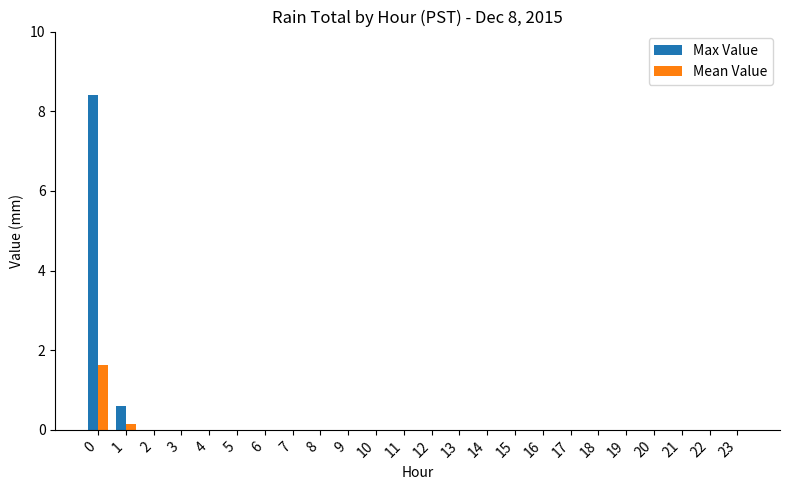

The Max Value series shows 0.0 at 4. True or false?

True